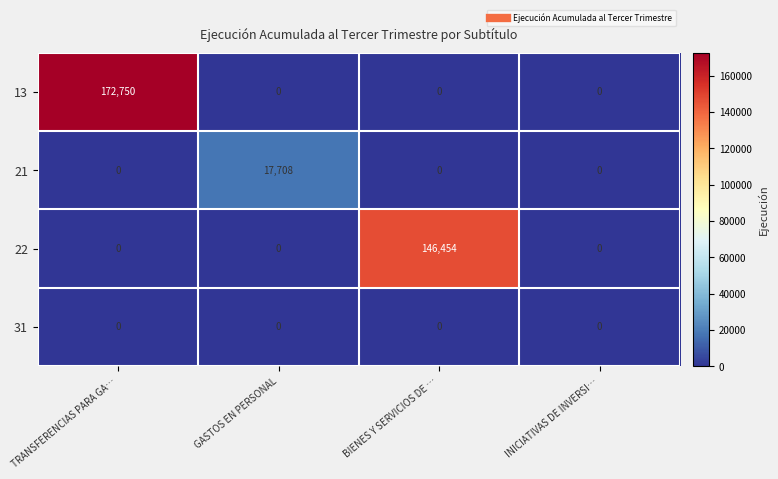

List the series in order of their peak value, lowest first.

31, 21, 22, 13